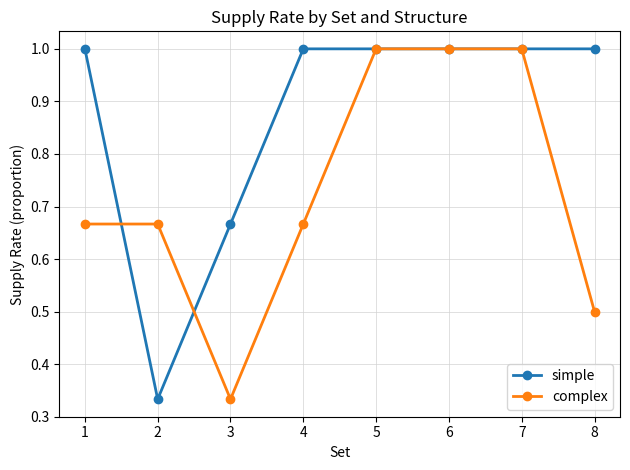

Which series changed the most between 2 and 5?

simple